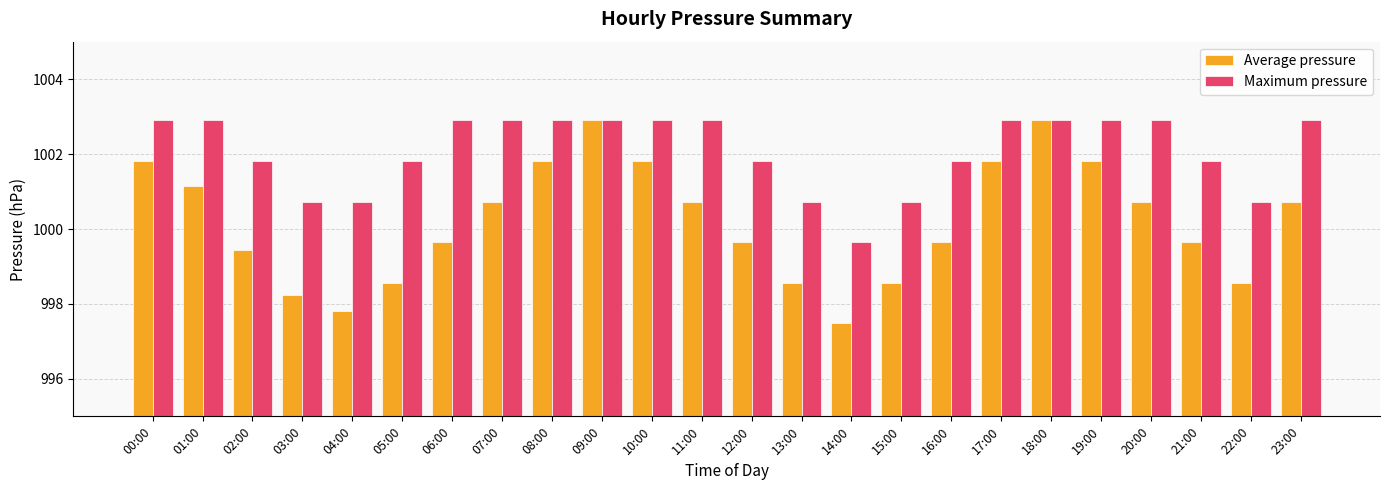

Rank the series by their average value, from highest to lowest.

Maximum pressure, Average pressure